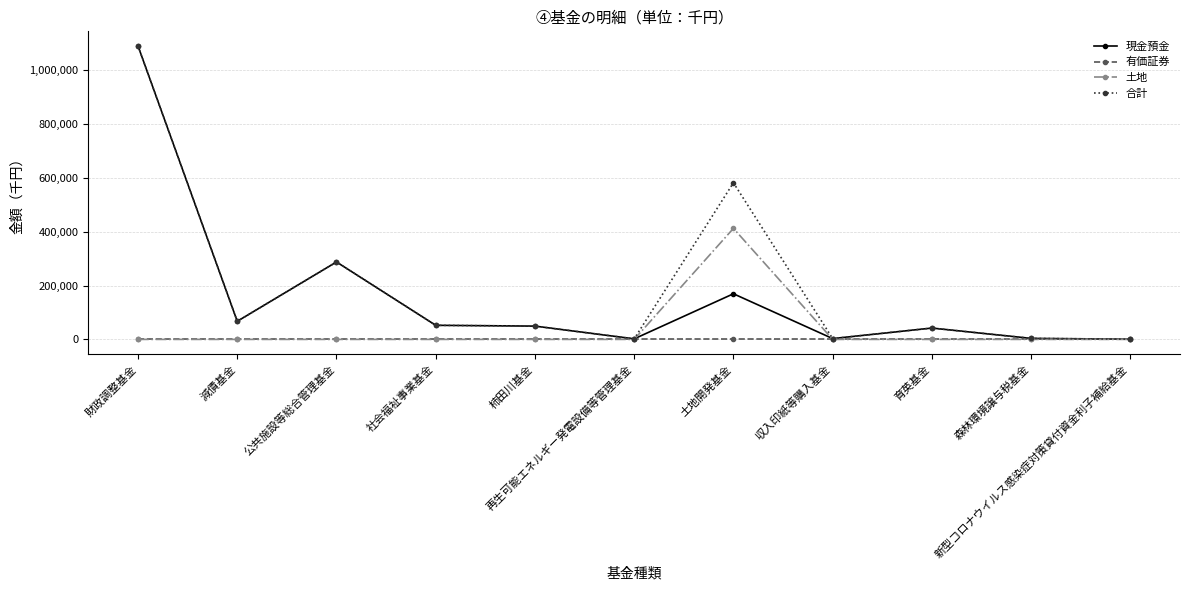

What is the difference between the maximum and minimum values in the 合計 series?

1088154